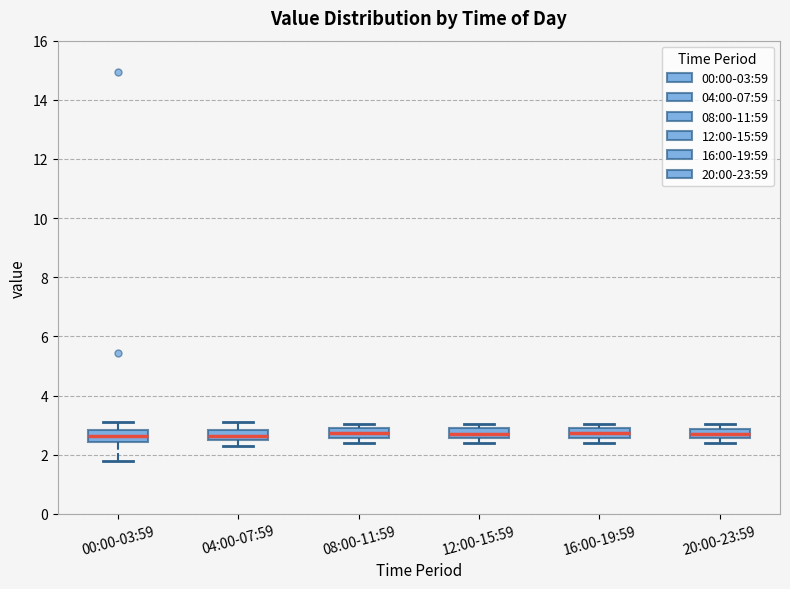

Reading left to right, read every box against the y-axis: the position of its median line, the range the box covers, and the ends of its whiskers. The values are not printed on the chart, so give them approximately, as read against the axis.

00:00-03:59: median 2.6, box 2.4 to 2.8, whiskers 1.8 to 3.2
04:00-07:59: median 2.6 (inside the box), box 2.6 to 2.8, whiskers 2.4 to 3.2
08:00-11:59: median 2.8, box 2.6 to 3.0, whiskers 2.4 to 3.0 (just above the box's upper edge)
12:00-15:59: median 2.8, box 2.6 to 3.0, whiskers 2.4 to 3.0 (just above the box's upper edge)
16:00-19:59: median 2.8, box 2.6 to 3.0, whiskers 2.4 to 3.0 (just above the box's upper edge)
20:00-23:59: median 2.8 (inside the box), box 2.6 to 2.8, whiskers 2.4 to 3.0